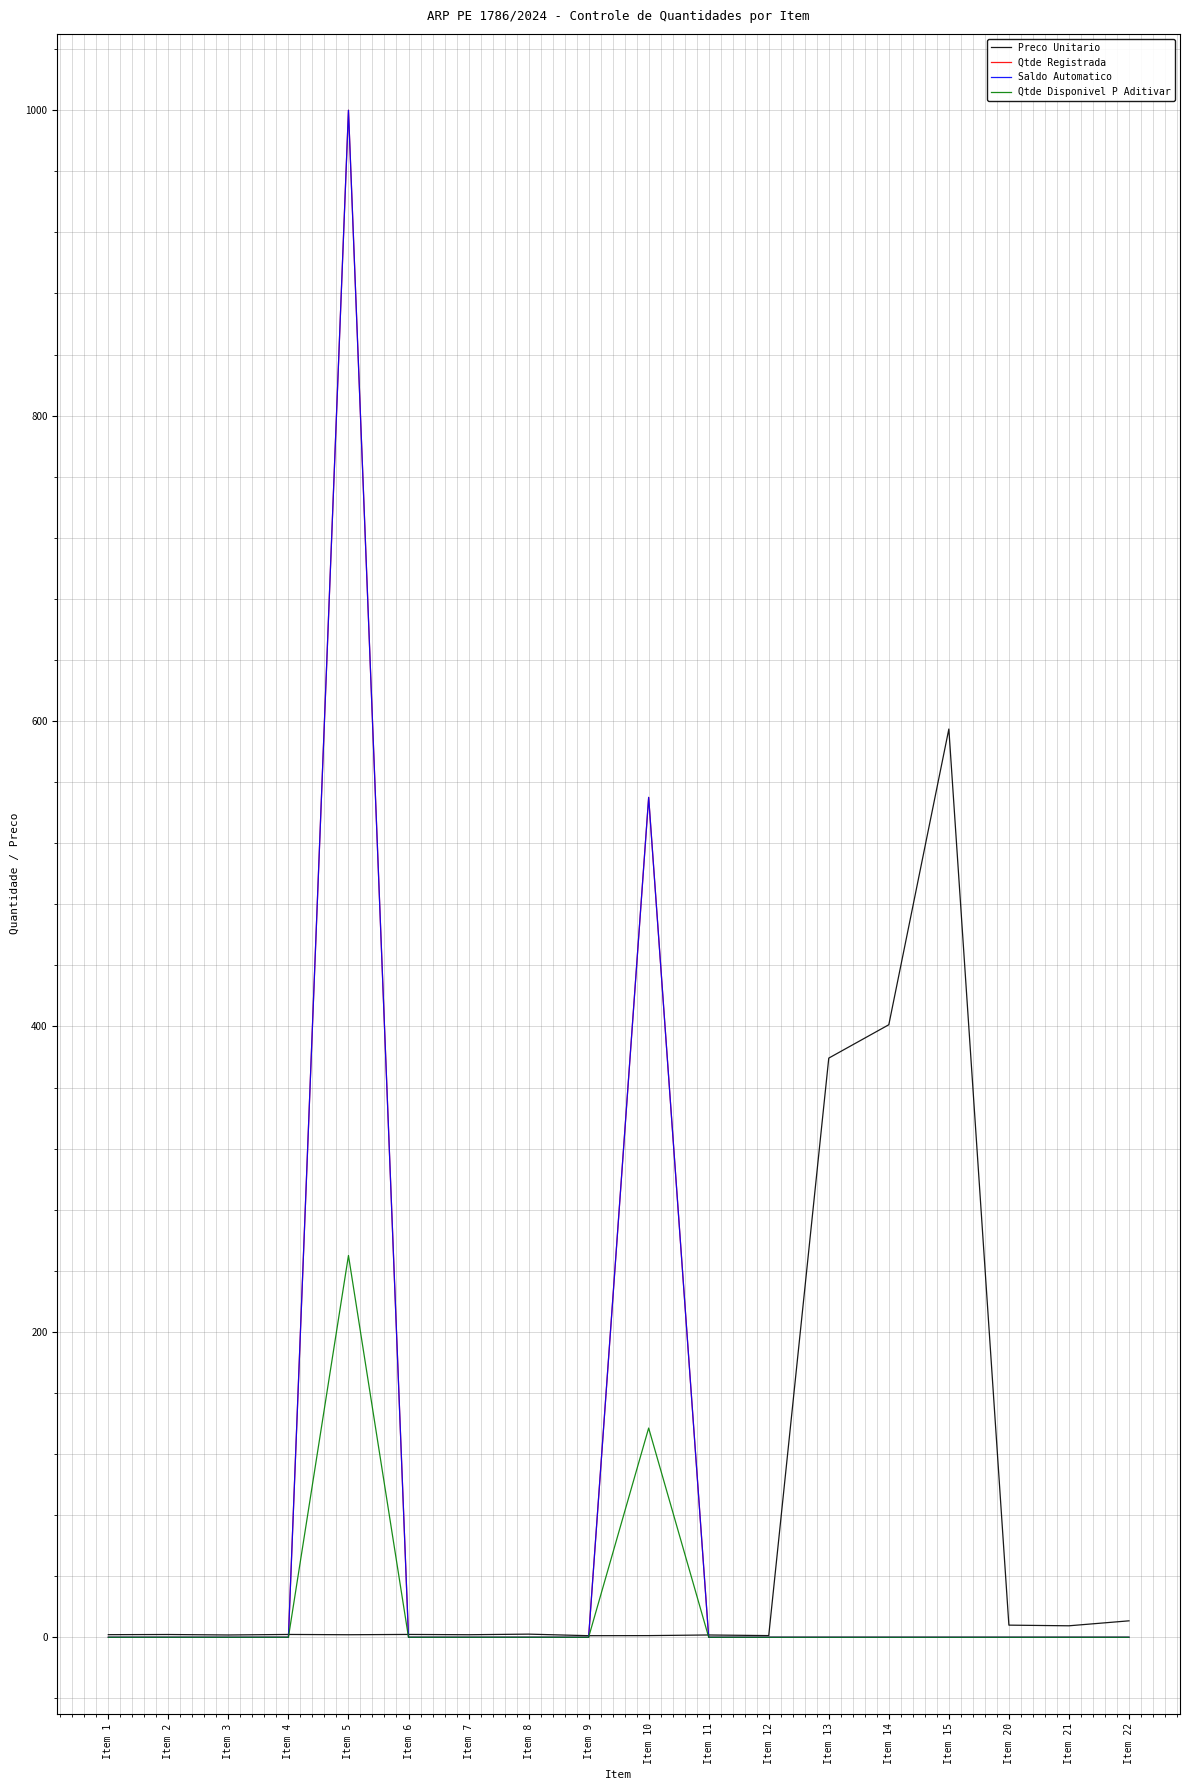

Where do Preco Unitario and Qtde Registrada first cross each other?

Item 4 and Item 5